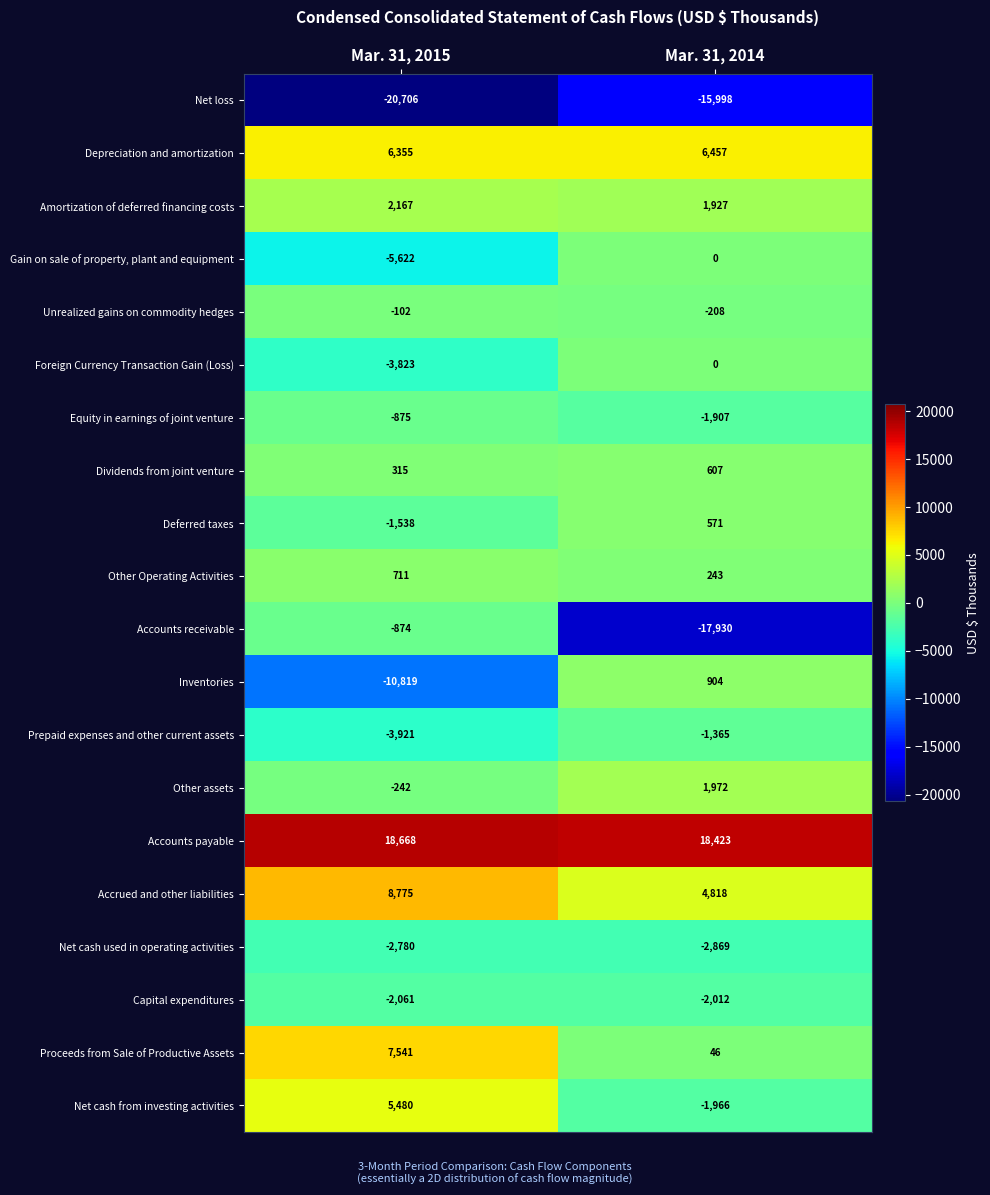

What is the difference between the Other Operating Activities values at Mar. 31, 2015 and Mar. 31, 2014?

468